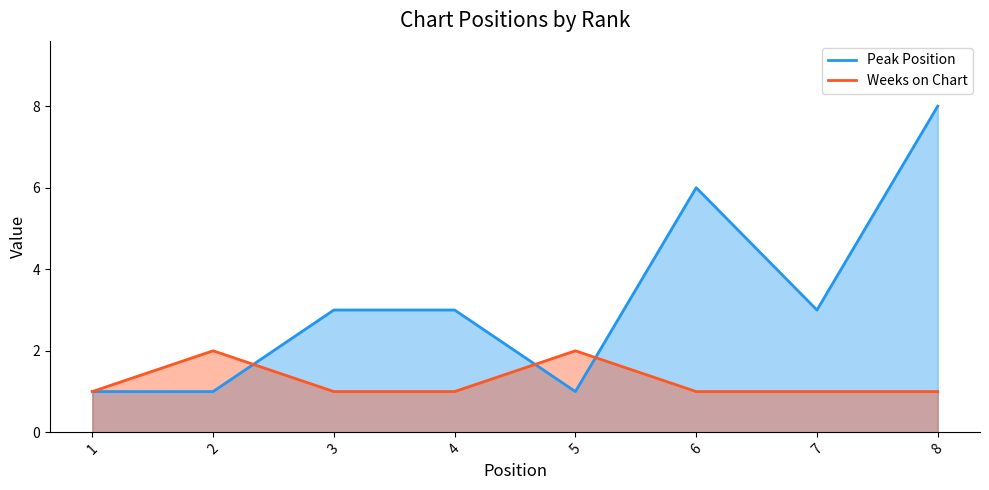

What is the value of the Weeks on Chart point at the 1st from the left?

1